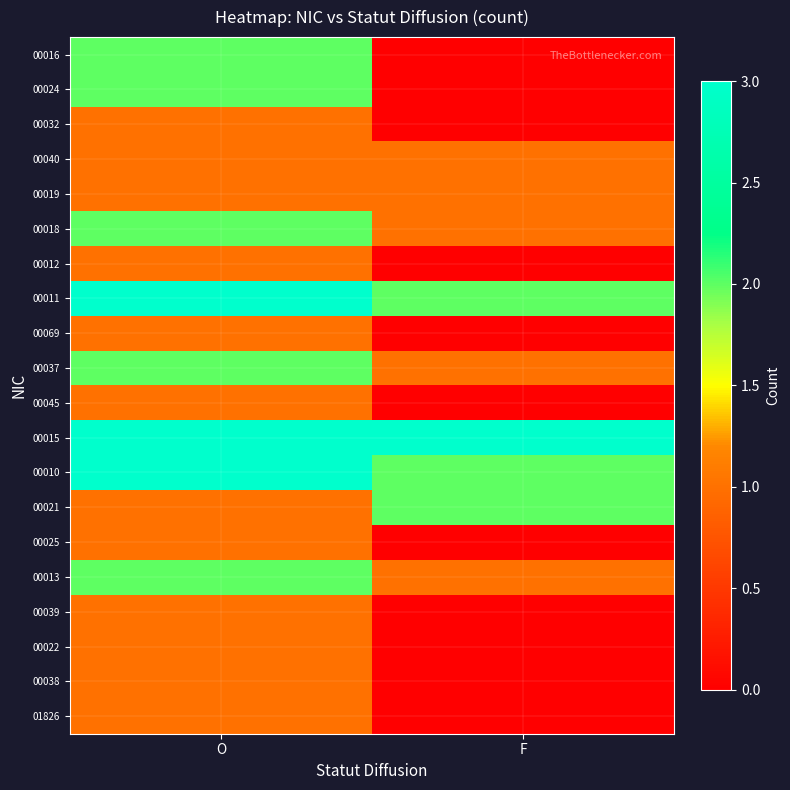

Reading right to left, transcribe all the data shown in this chart.

00016: F=0	O=2
00024: F=0	O=2
00032: F=0	O=1
00040: F=1	O=1
00019: F=1	O=1
00018: F=1	O=2
00012: F=0	O=1
00011: F=2	O=3
00069: F=0	O=1
00037: F=1	O=2
00045: F=0	O=1
00015: F=3	O=3
00010: F=2	O=3
00021: F=2	O=1
00025: F=0	O=1
00013: F=1	O=2
00039: F=0	O=1
00022: F=0	O=1
00038: F=0	O=1
01826: F=0	O=1